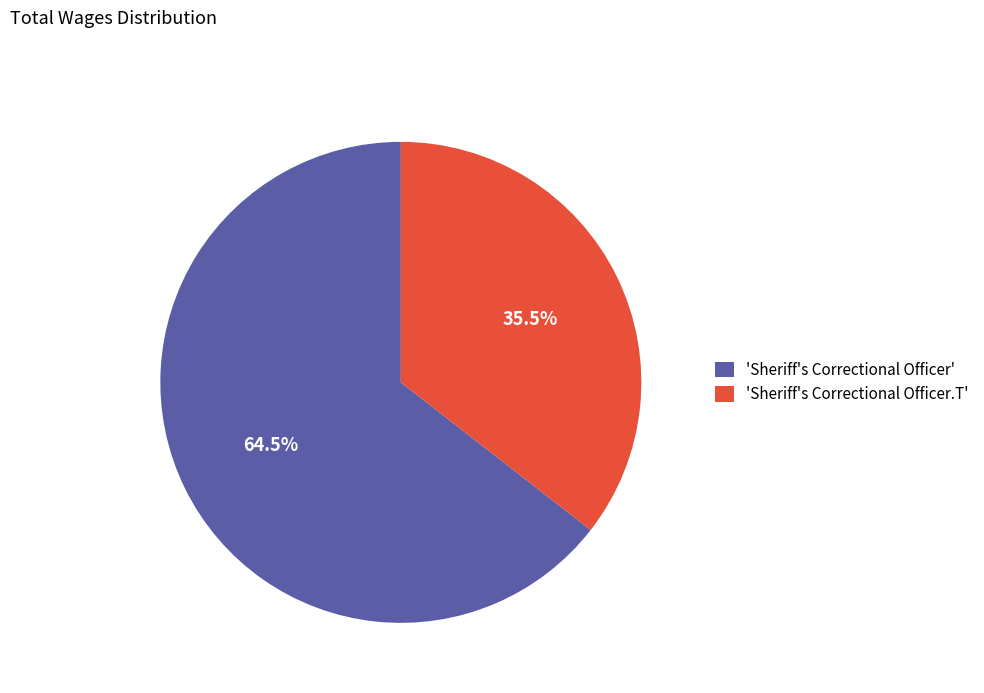

What percentage do 'Sheriff's Correctional Officer.T' and 'Sheriff's Correctional Officer' together represent?

100.0%